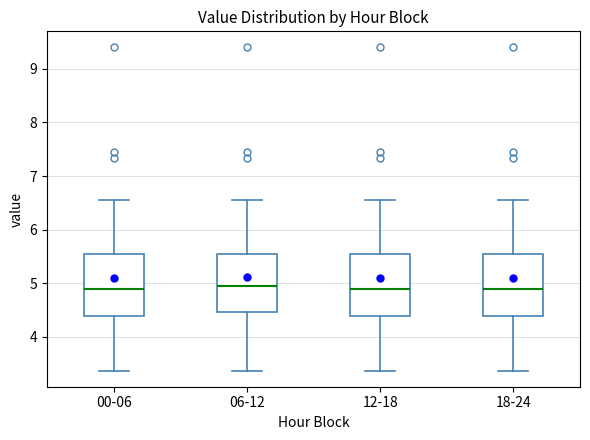

Reading left to right, transcribe this box plot: for each box, give where its median line is, the range the box spans, and where its two whiskers end, as read against the y-axis. The values are not printed on the chart, so give them approximately, as read against the axis.

00-06: median 4.9, box 4.4 to 5.5, whiskers 3.4 to 6.6
06-12: median 5.0, box 4.5 to 5.5, whiskers 3.4 to 6.6
12-18: median 4.9, box 4.4 to 5.5, whiskers 3.4 to 6.6
18-24: median 4.9, box 4.4 to 5.5, whiskers 3.4 to 6.6